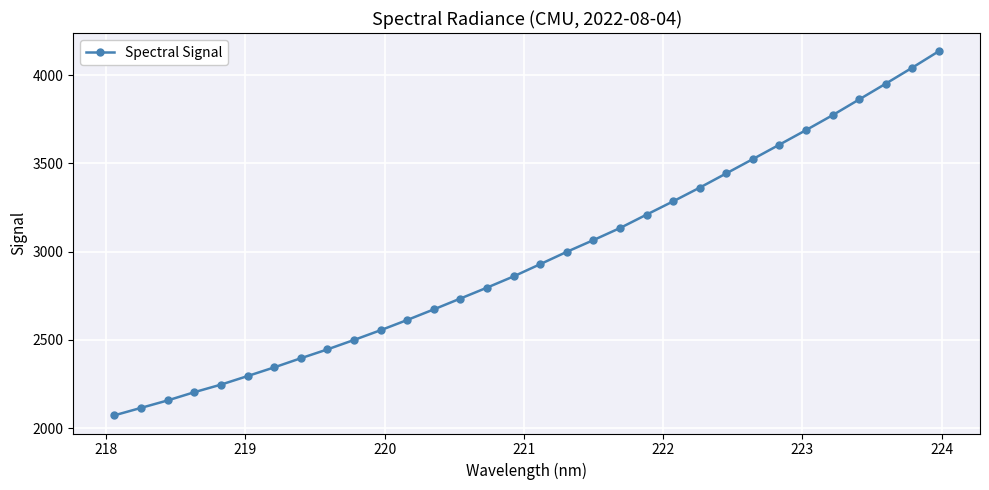

What is the value of the 3rd point from the left?

2156.7